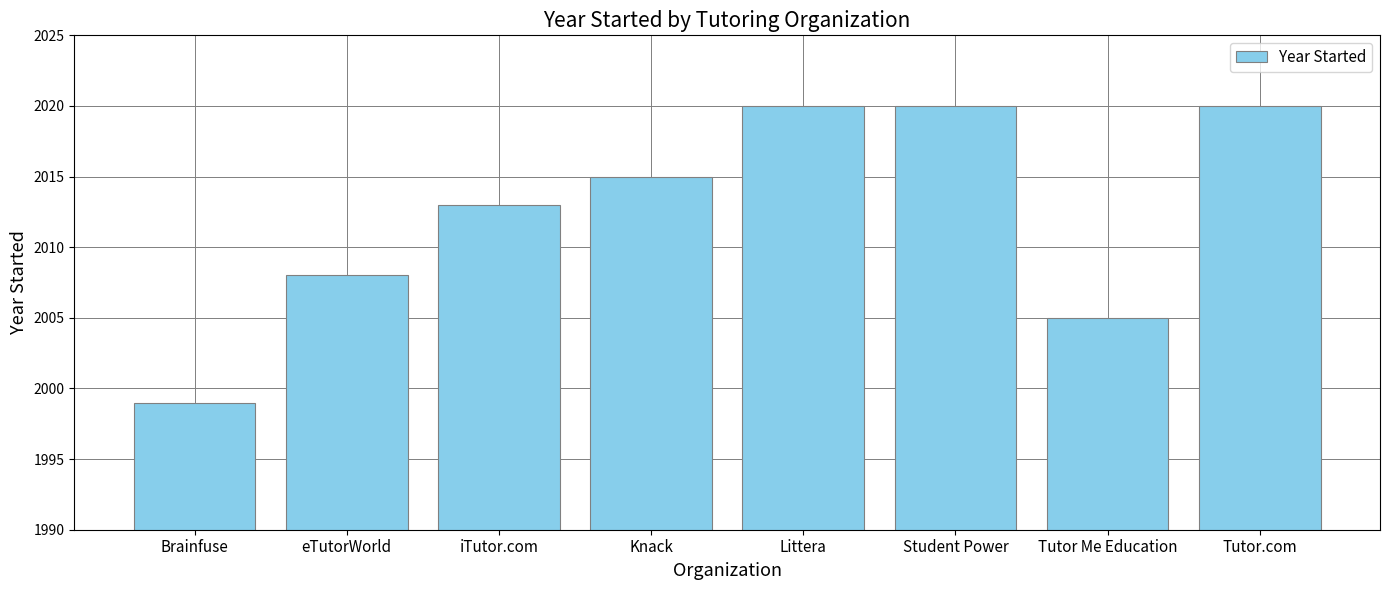

What is the minimum value shown in the chart?

1999